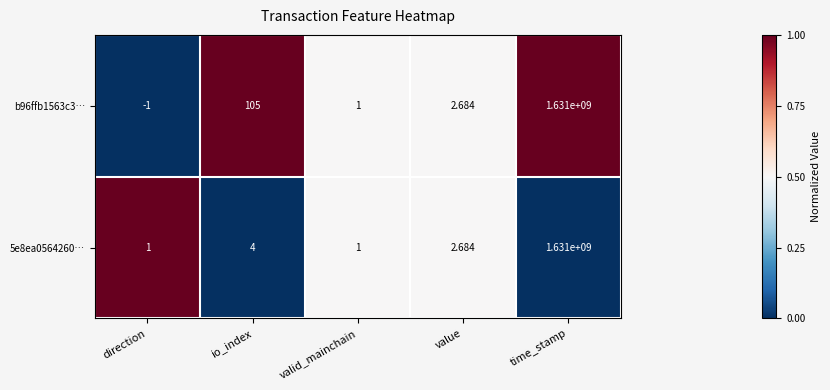

Rank the categories by b96ffb1563c3… value from lowest to highest.

direction, valid_mainchain, value, io_index, time_stamp